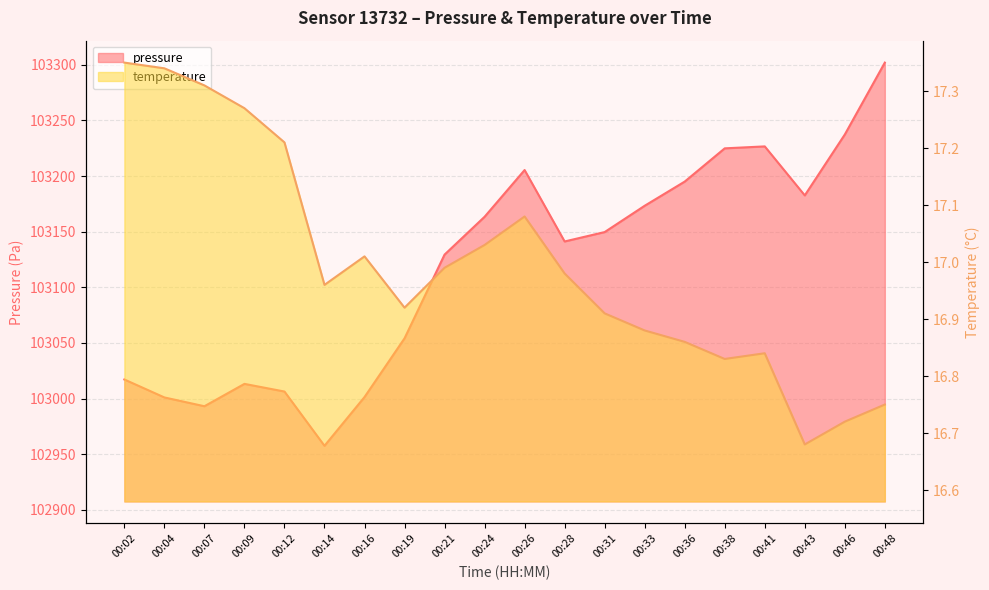

At how many categories does at least one series exceed 18429?

20